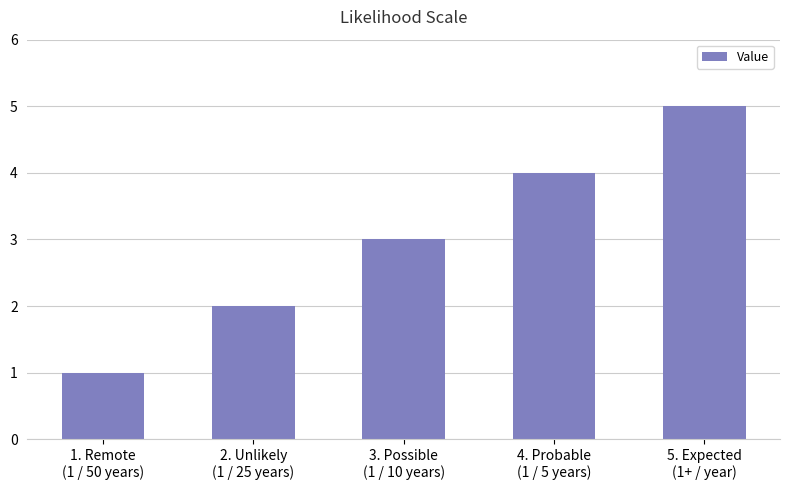

Reading right to left, extract all data points from this chart.

5. Expected
(1+ / year)=5	4. Probable
(1 / 5 years)=4	3. Possible
(1 / 10 years)=3	2. Unlikely
(1 / 25 years)=2	1. Remote
(1 / 50 years)=1